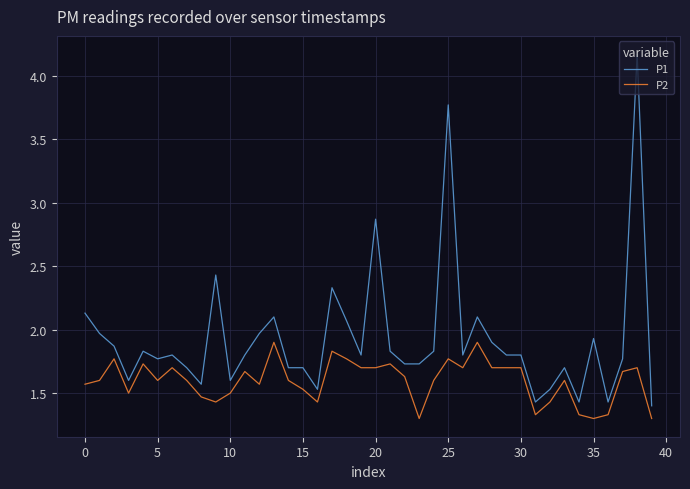

Which series has the largest total across all categories?

P1